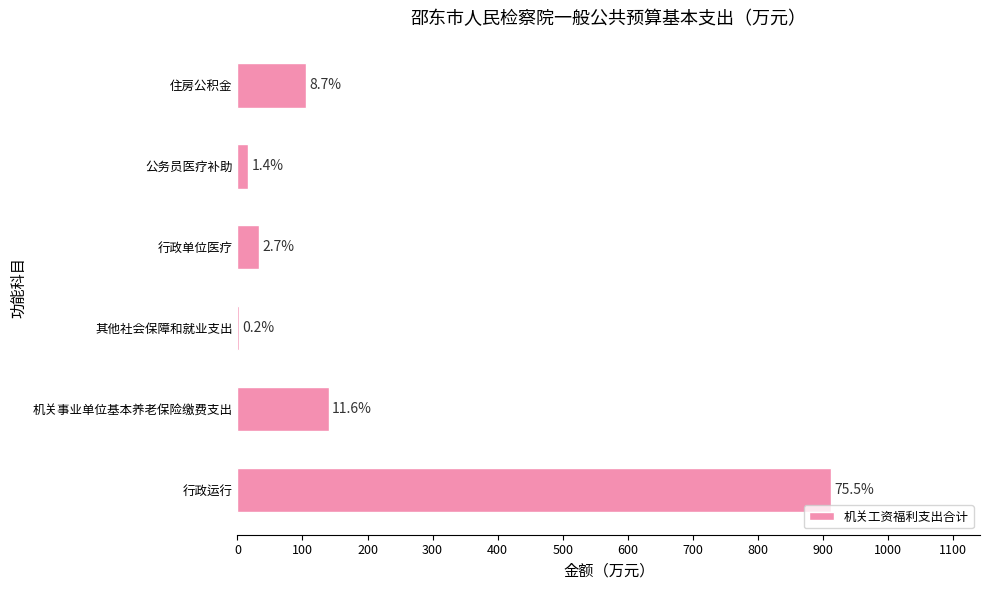

Are the bars horizontal?

Yes